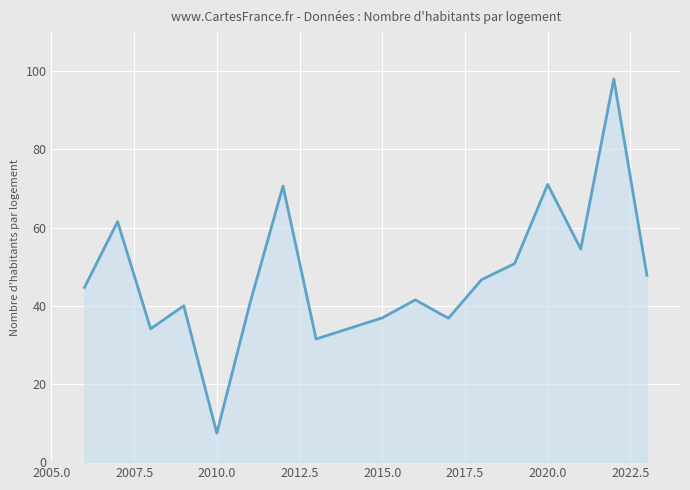

What is the greatest value displayed?

98.0